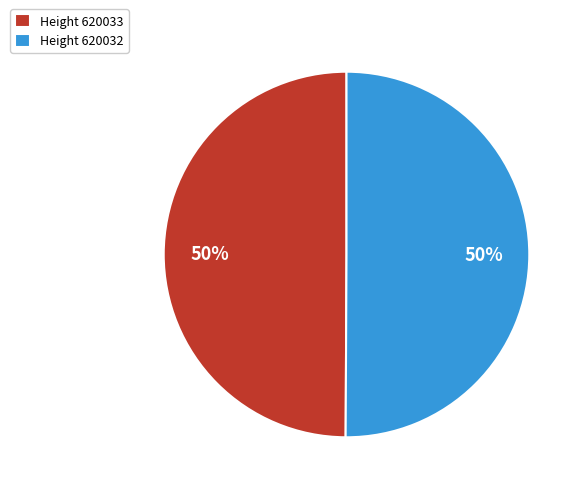

Approximately how many times larger is the value at Height 620032 compared to Height 620033?

1.0